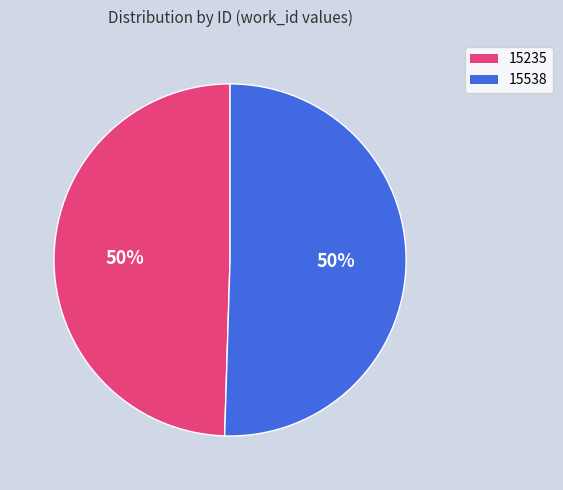

What is the ratio of the value at 15538 to the value at 15235?

1.0